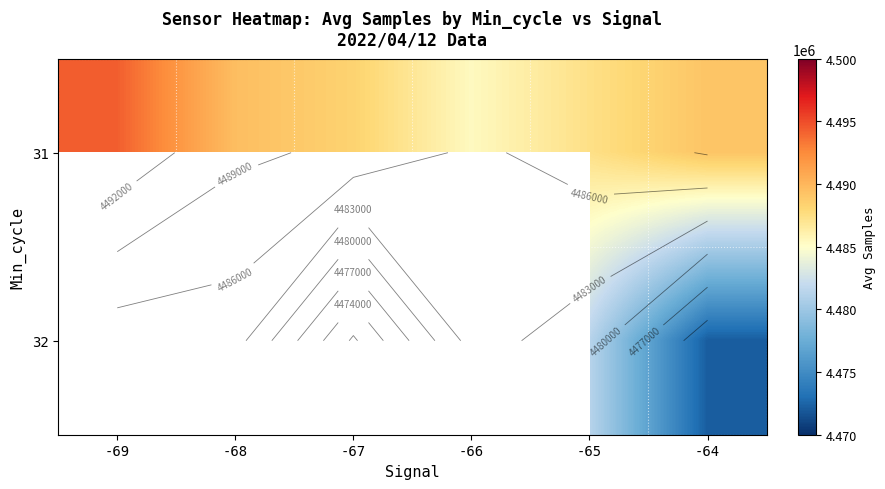

Count the number of data series in this chart.

2